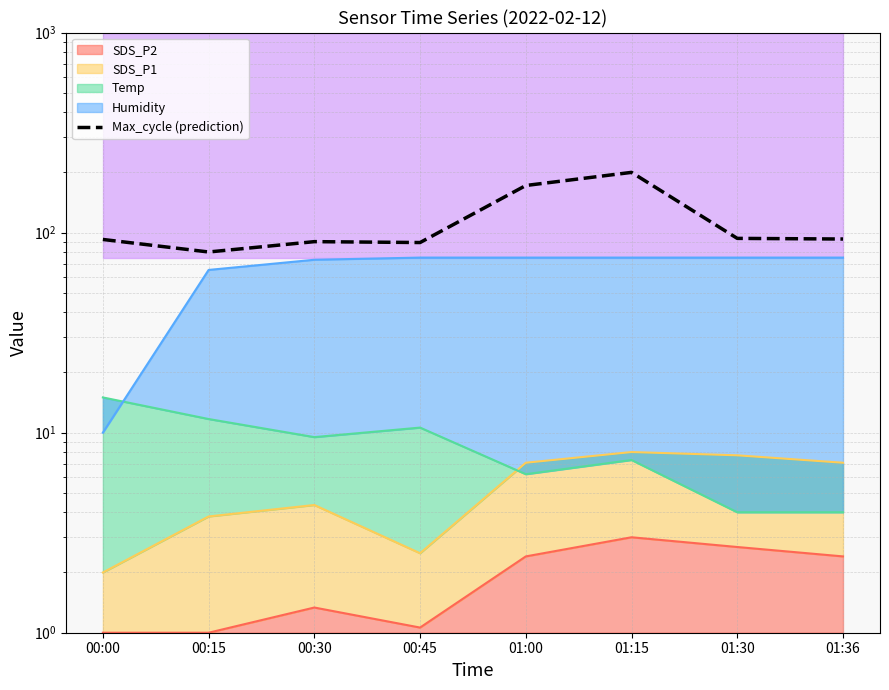

Which category has the highest value across all series?

01:15